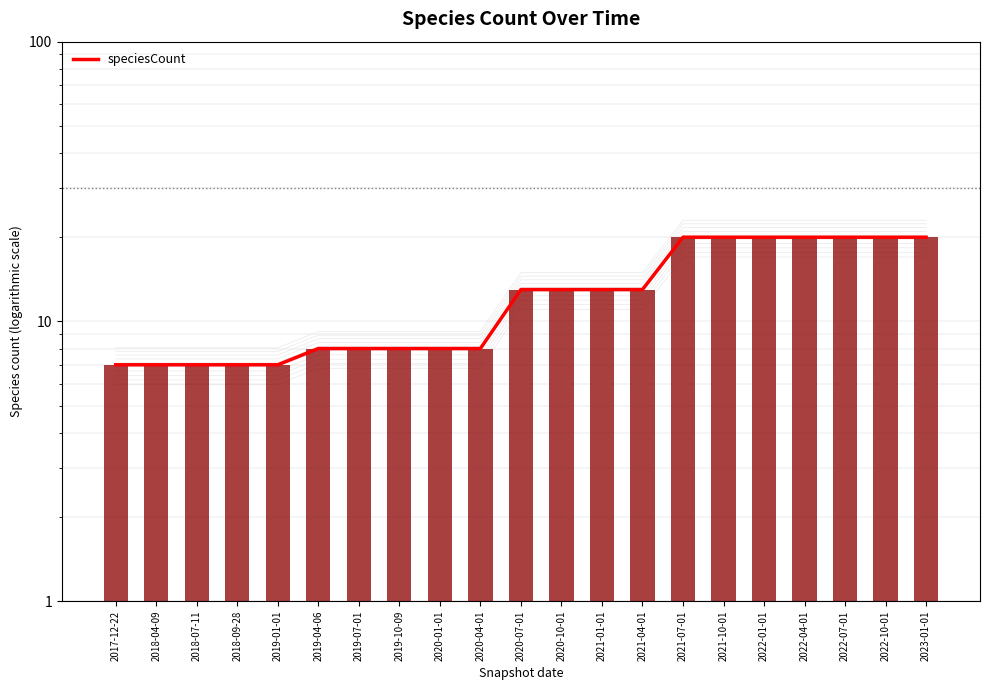

Where does the data first go above 13?

2021-07-01